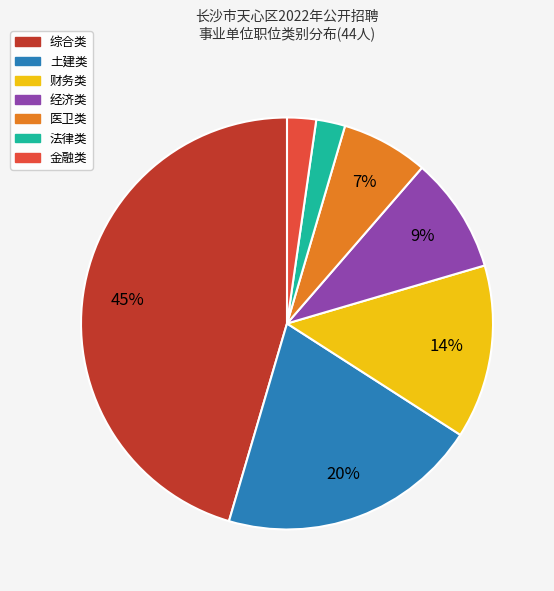

Does any single category account for the majority?

No